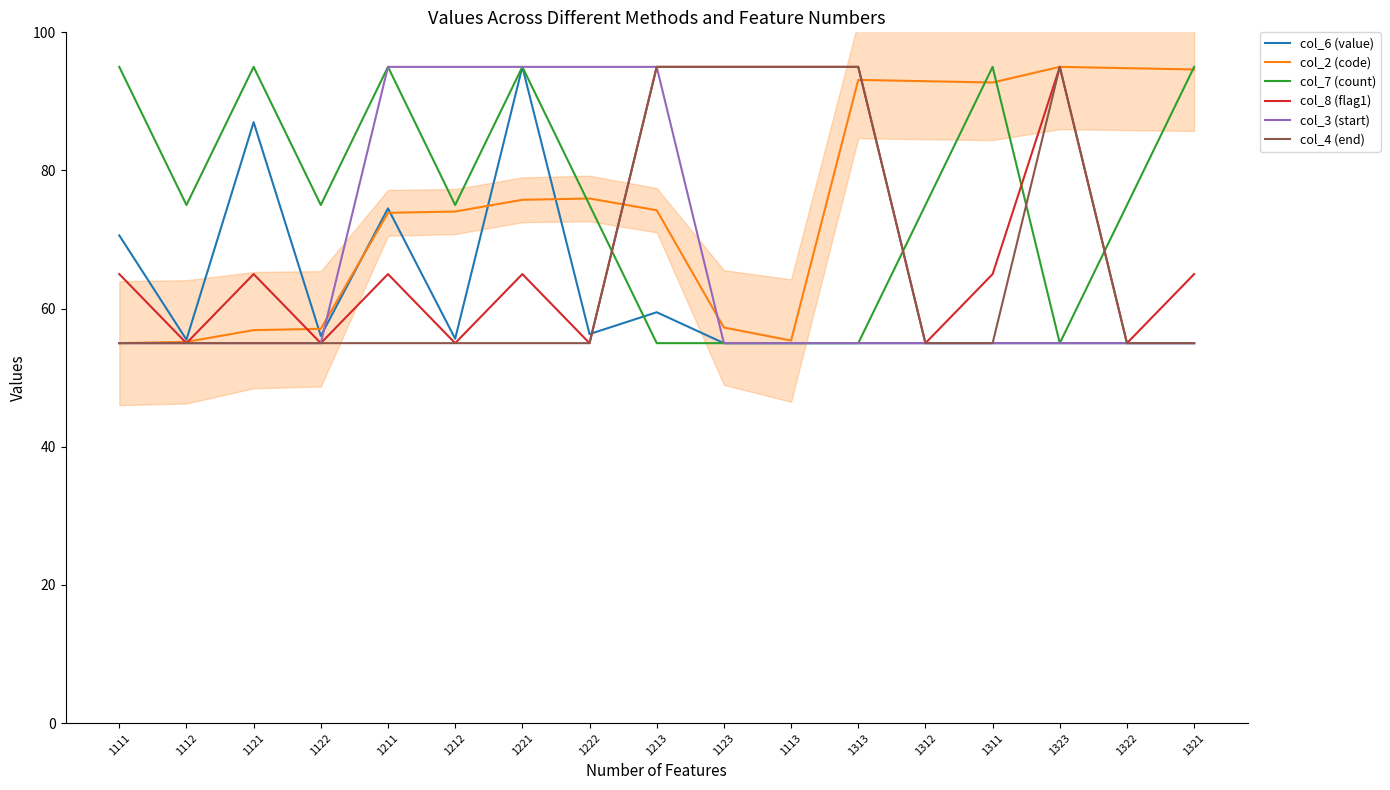

What is the label of the 12th point from the right?

1212